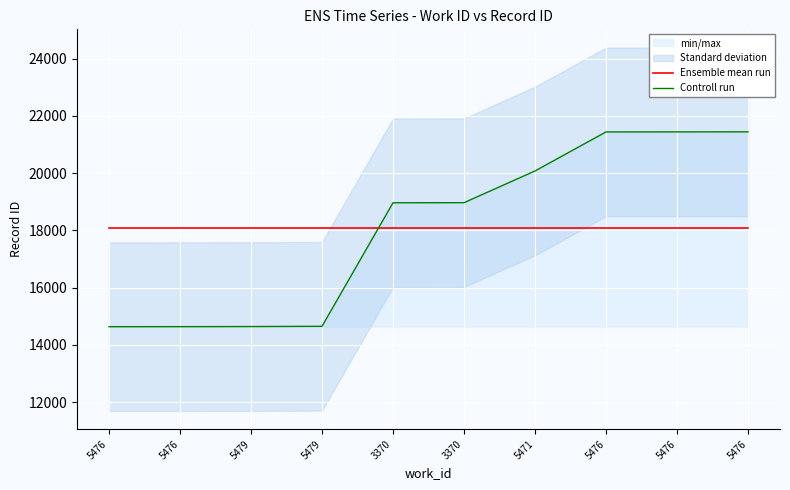

Which series ends up on top after the final intersection of Controll run and Ensemble mean run?

Controll run